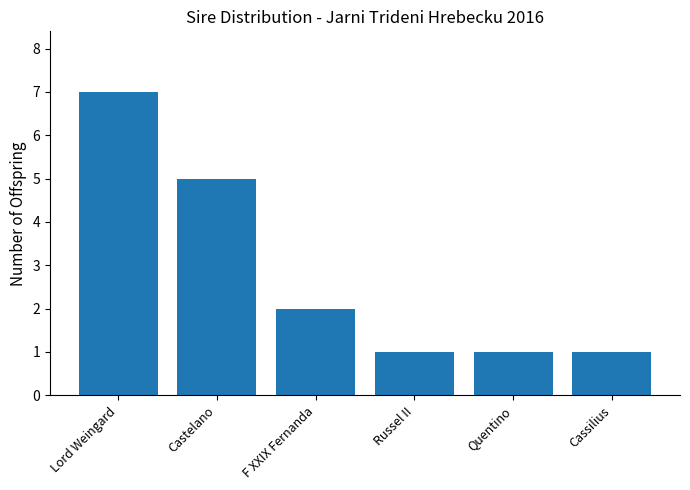

True or false: the data shows 0 at F XXIX Fernanda.

False